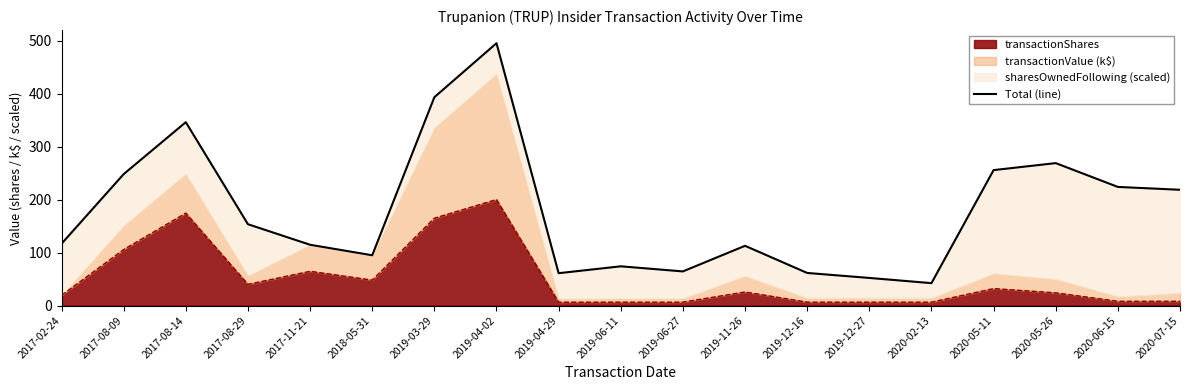

How many categories are shown in the chart?

19